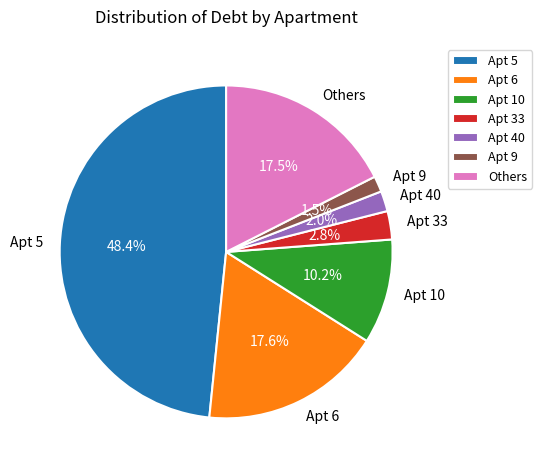

Which has a higher value, Apt 40 or Others?

Others